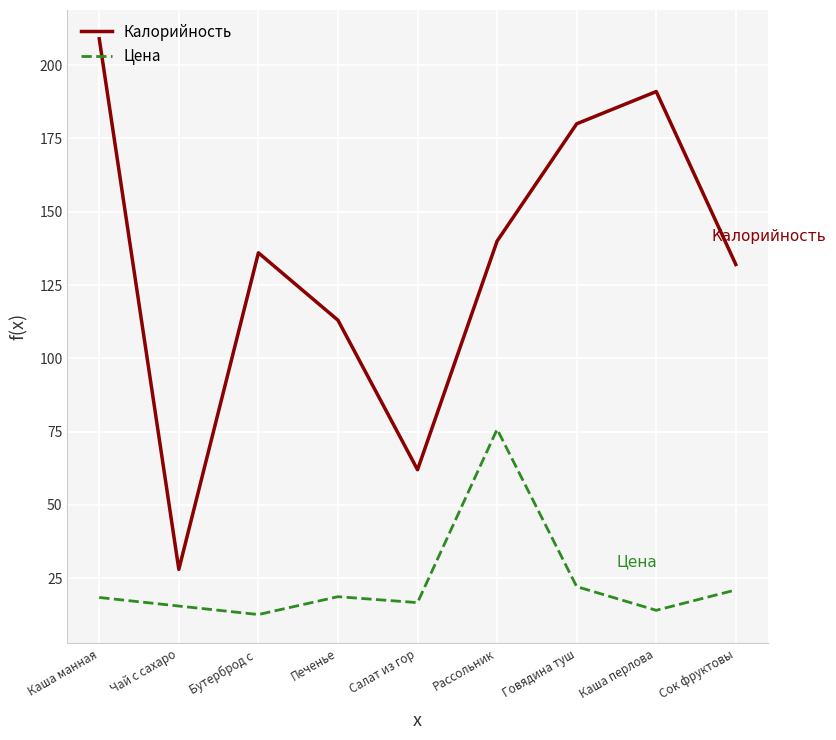

Which category has the highest value in the Цена series?

Рассольник